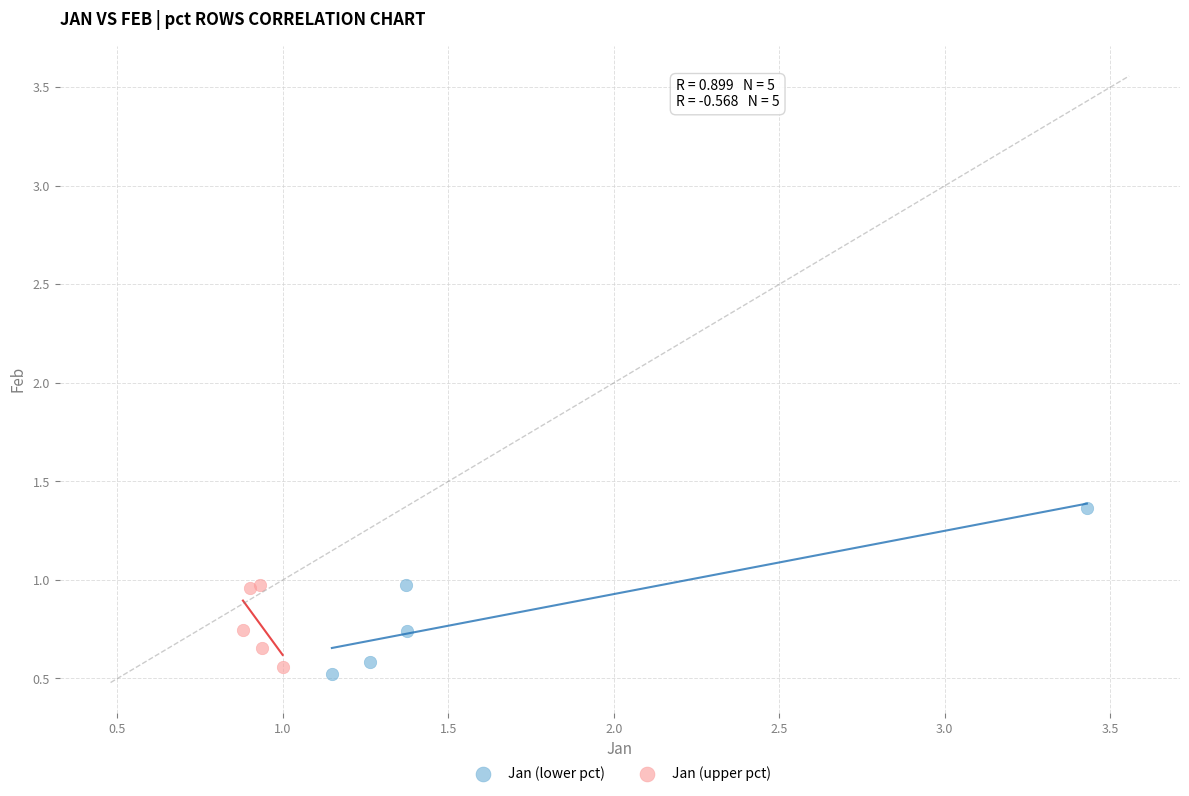

Which series contains the highest Y value?

Jan (lower pct)